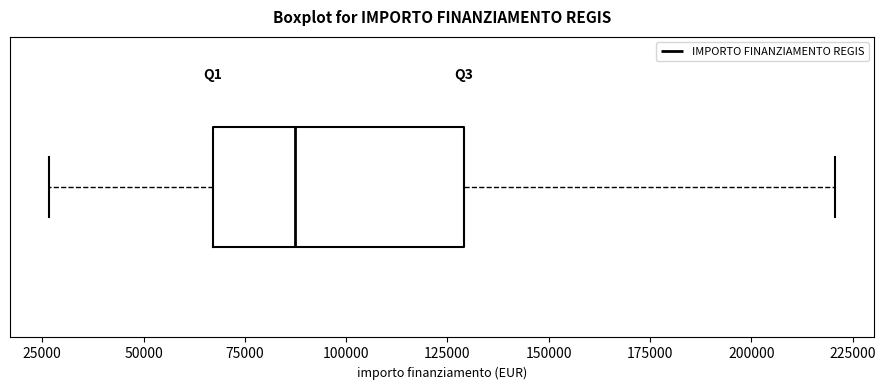

Where is the left edge of the box on the x-axis? The values are not printed on the chart, so give them approximately, as read against the axis.

65000